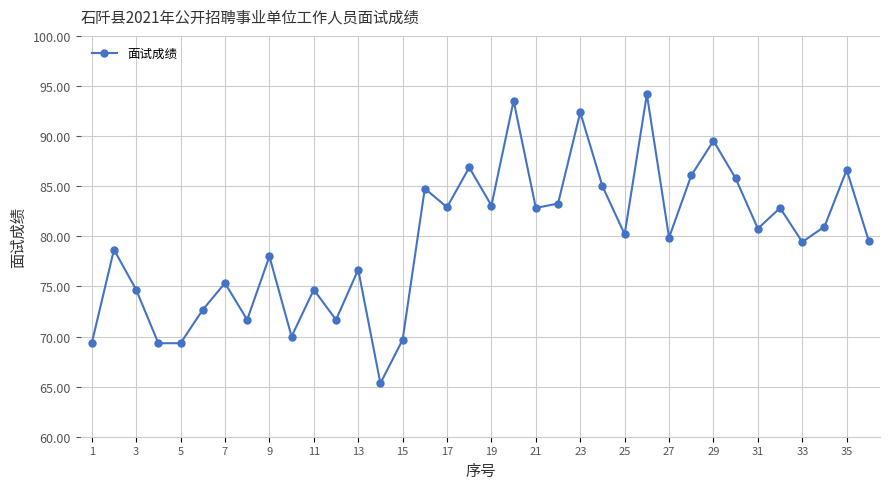

What is the greatest value displayed?

94.2